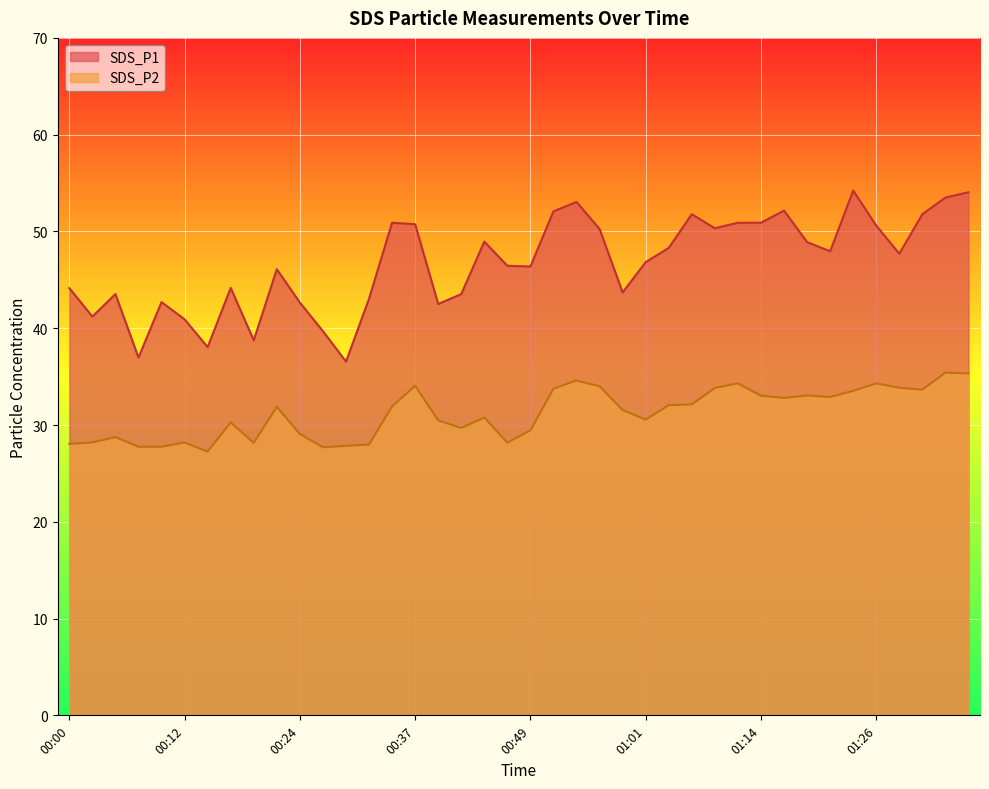

How many lines are shown in the chart?

2